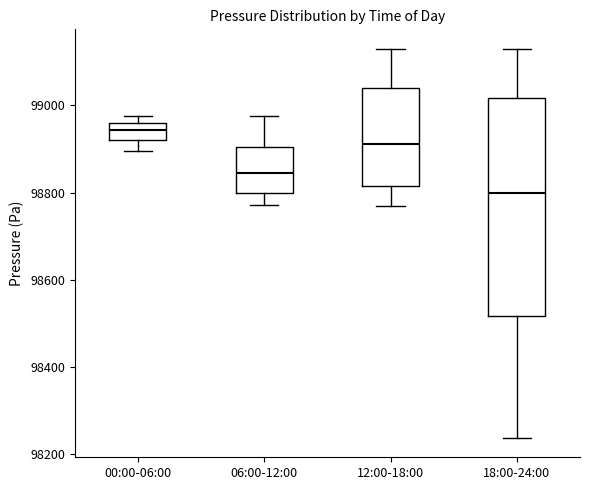

Reading left to right, transcribe this box plot: for each box, give where its median line is, the range the box spans, and where its two whiskers end, as read against the y-axis. The values are not printed on the chart, so give them approximately, as read against the axis.

00:00-06:00: median 98940, box 98920 to 98960, whiskers 98900 to 98980
06:00-12:00: median 98840, box 98800 to 98900, whiskers 98780 to 98980
12:00-18:00: median 98920, box 98820 to 99040, whiskers 98780 to 99120
18:00-24:00: median 98800, box 98520 to 99020, whiskers 98240 to 99140